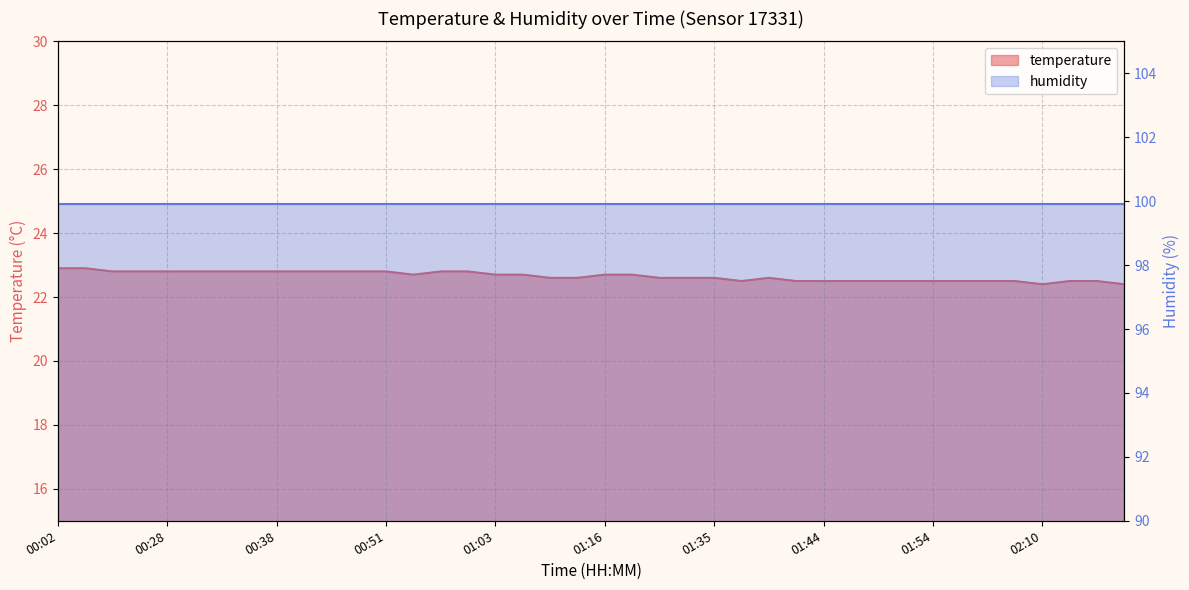

What is the label of the 9th point from the left?

00:38